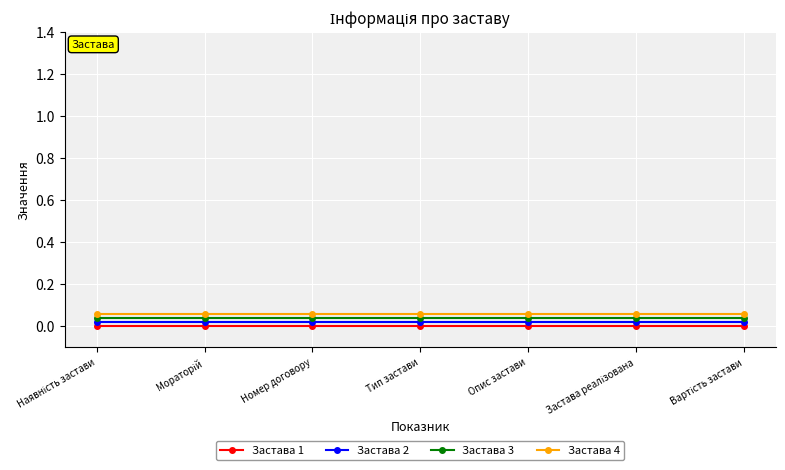

The Застава 3 series shows 0.0 at Номер договору. True or false?

True